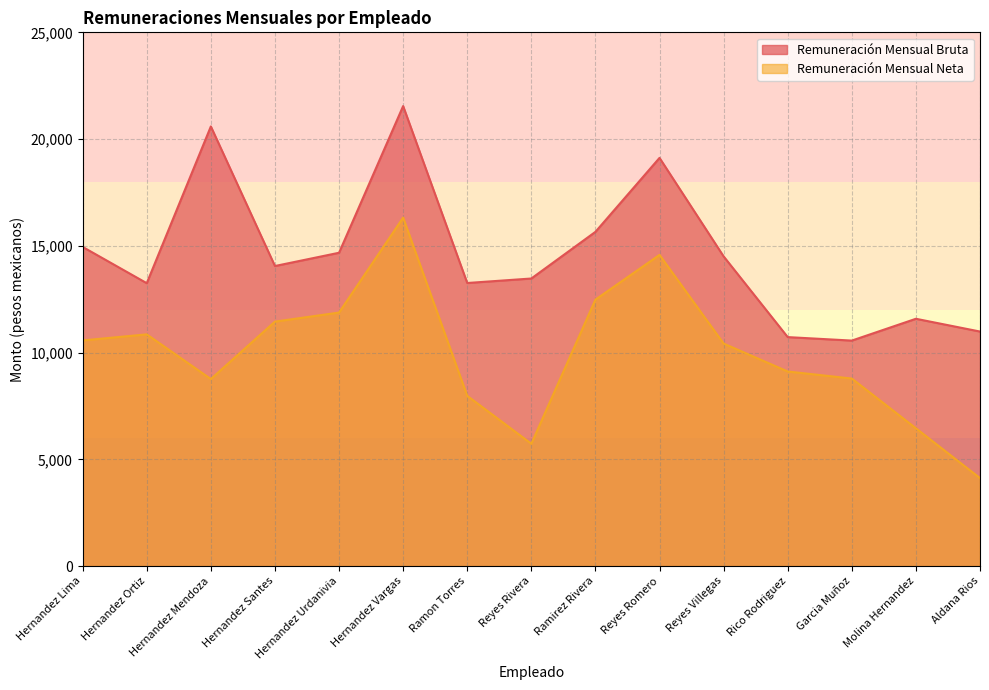

Which series has the widest spread of values?

Remuneración Mensual Neta